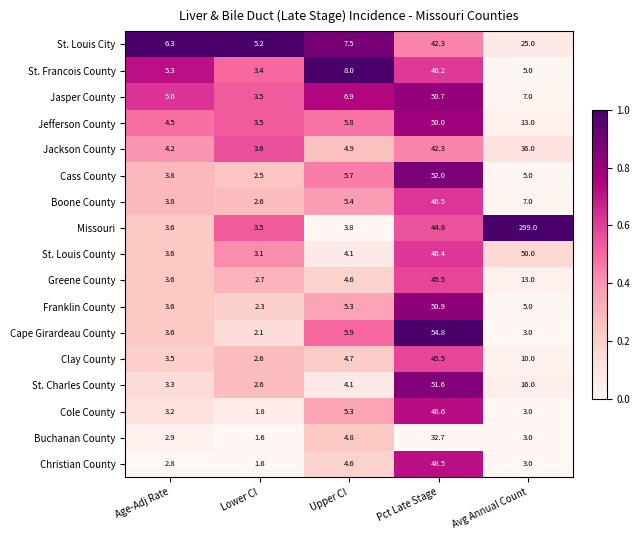

Which series changed the most between Upper CI and Pct Late Stage?

Cape Girardeau County